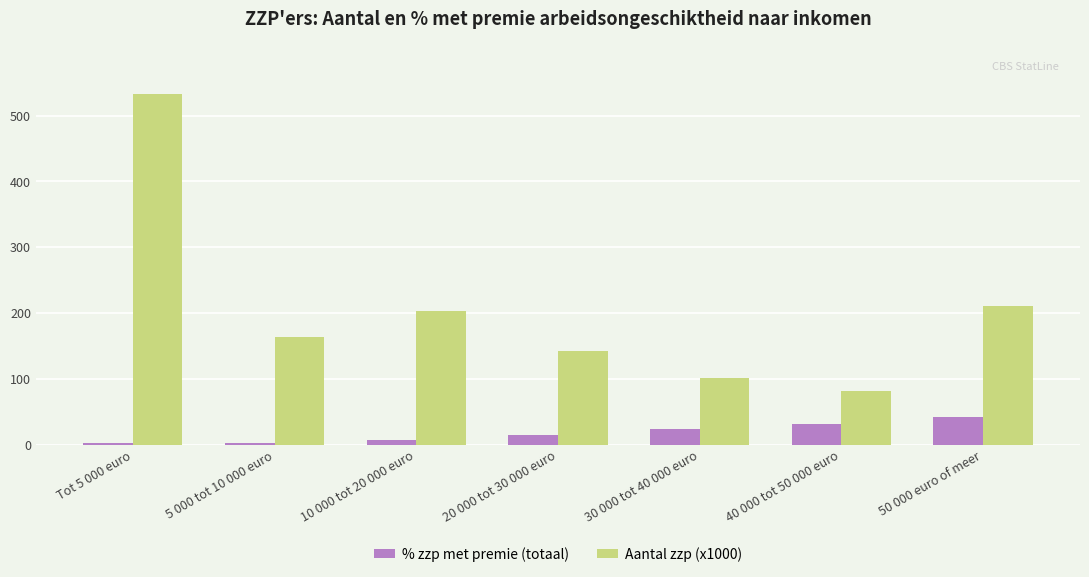

What is the minimum value shown in the chart?

2.7